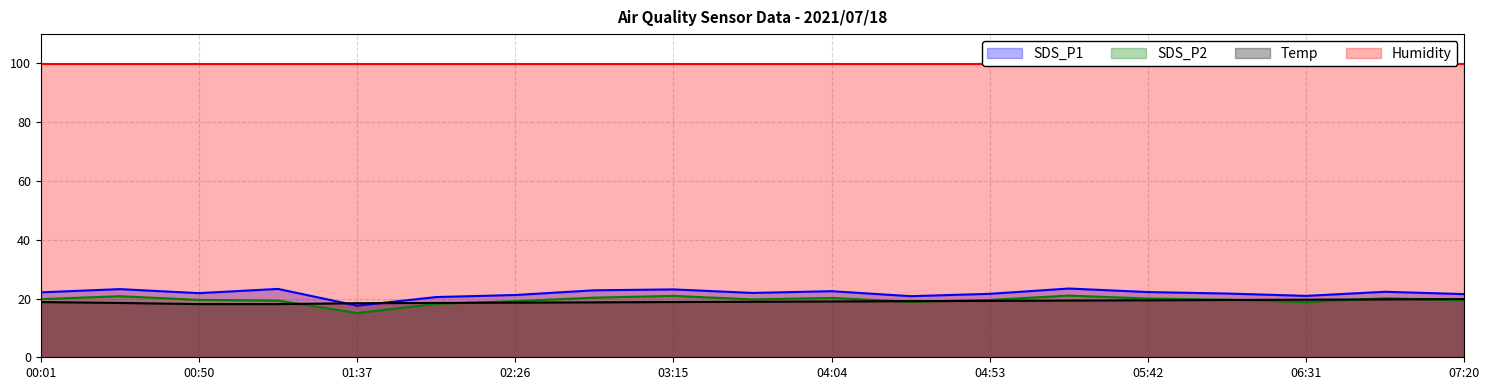

True or false: SDS_P1 has a value of 22.3 at 06:56.

True